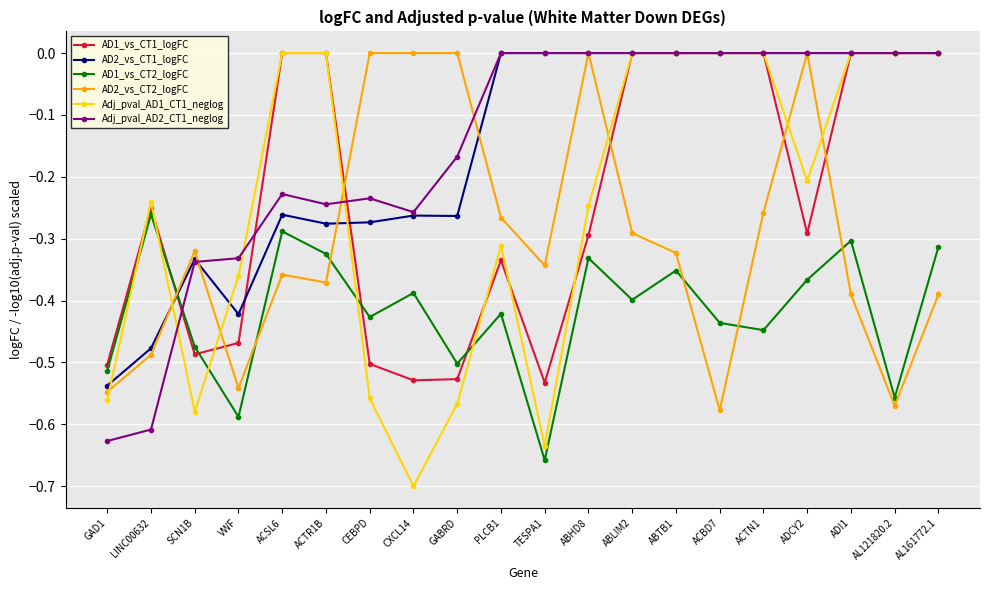

What is the difference between the second highest and second lowest values in the AD2_vs_CT2_logFC series?

0.6